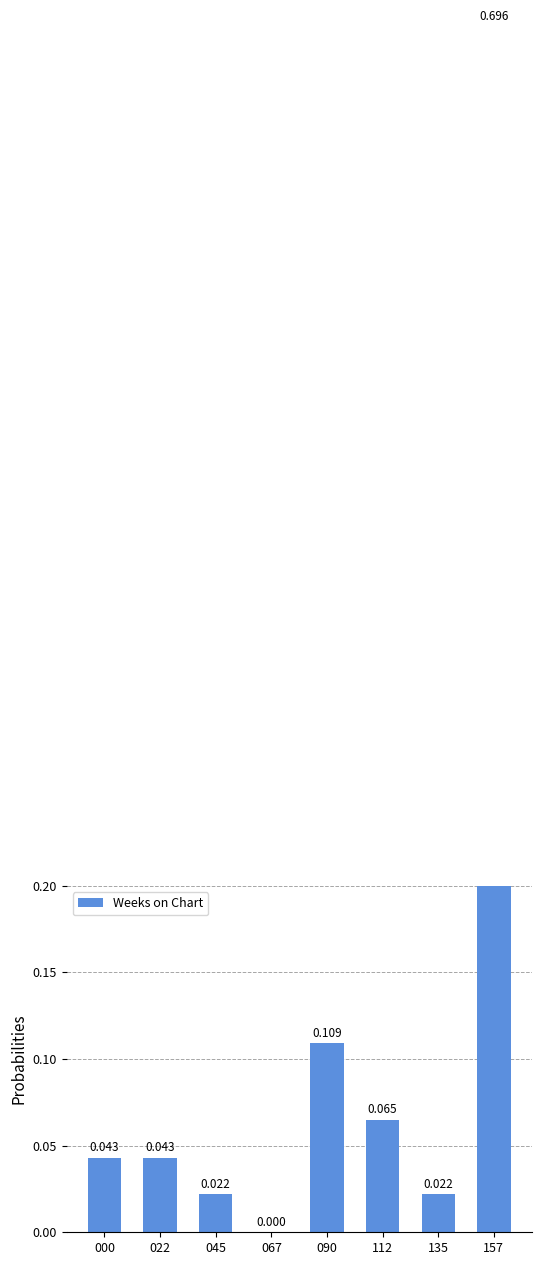

At which label is the value closest to 0?

067